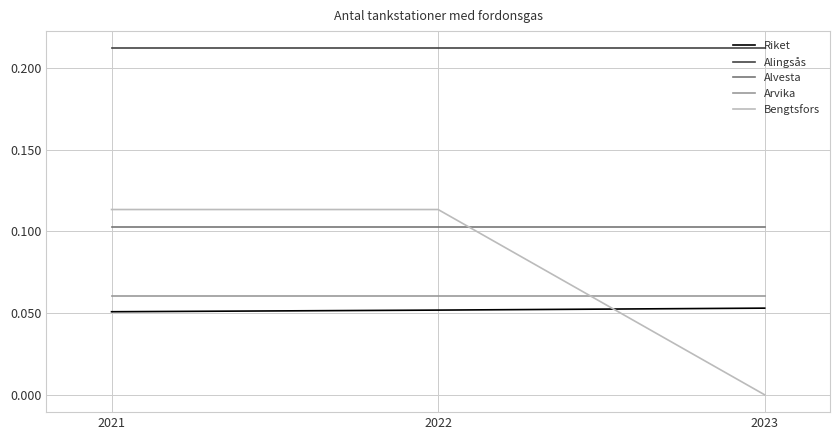

What is the total value across all series at 2023?

0.4